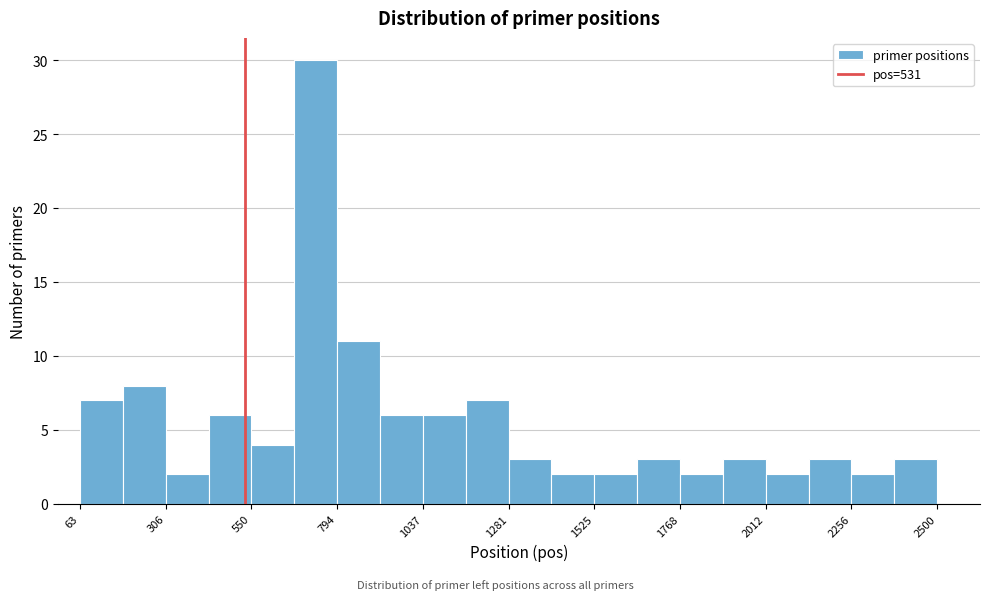

Read against the x-axis, roughly where is the centre of the tallest bar?

750